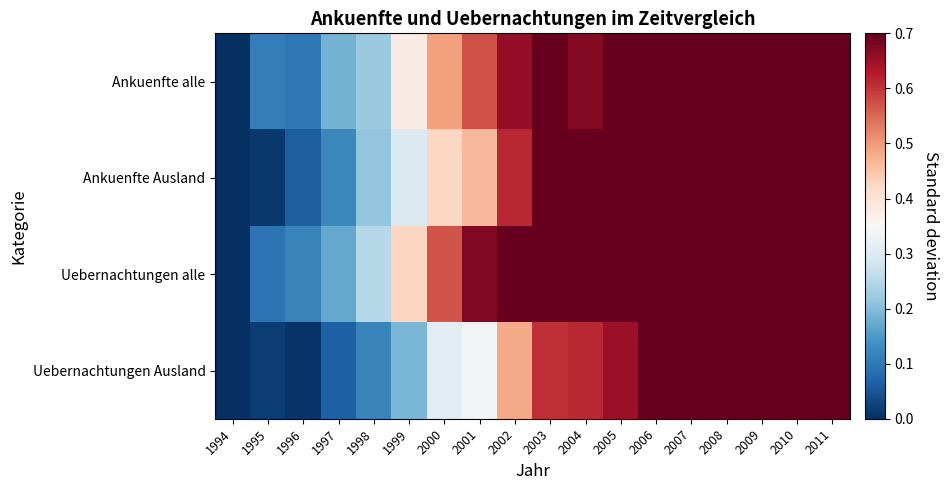

Reading right to left, list all the values displayed in this chart.

Ankuenfte alle: 2011=1.0	2010=0.9	2009=1.0	2008=0.9	2007=0.8	2006=0.7	2005=0.7	2004=0.7	2003=0.8	2002=0.7	2001=0.6	2000=0.5	1999=0.4	1998=0.2	1997=0.2	1996=0.1	1995=0.1	1994=0.0
Ankuenfte Ausland: 2011=1.0	2010=1.0	2009=0.9	2008=1.0	2007=0.9	2006=0.8	2005=0.8	2004=0.8	2003=0.8	2002=0.6	2001=0.5	2000=0.4	1999=0.3	1998=0.2	1997=0.1	1996=0.1	1995=0.0	1994=0.0
Uebernachtungen alle: 2011=1.0	2010=1.0	2009=1.0	2008=0.9	2007=0.9	2006=0.8	2005=0.8	2004=0.8	2003=0.8	2002=0.8	2001=0.7	2000=0.6	1999=0.4	1998=0.3	1997=0.2	1996=0.1	1995=0.1	1994=0.0
Uebernachtungen Ausland: 2011=0.9	2010=1.0	2009=0.9	2008=1.0	2007=0.8	2006=0.7	2005=0.7	2004=0.6	2003=0.6	2002=0.5	2001=0.3	2000=0.3	1999=0.2	1998=0.1	1997=0.1	1996=0.0	1995=0.0	1994=0.0